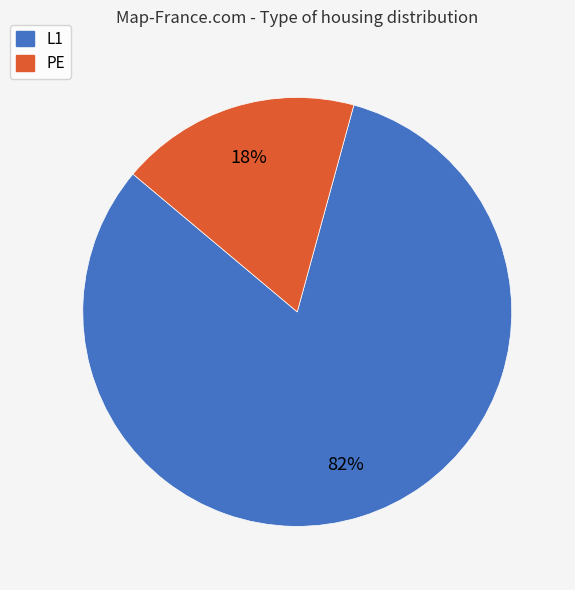

Combined, do PE and L1 account for over 50%?

Yes